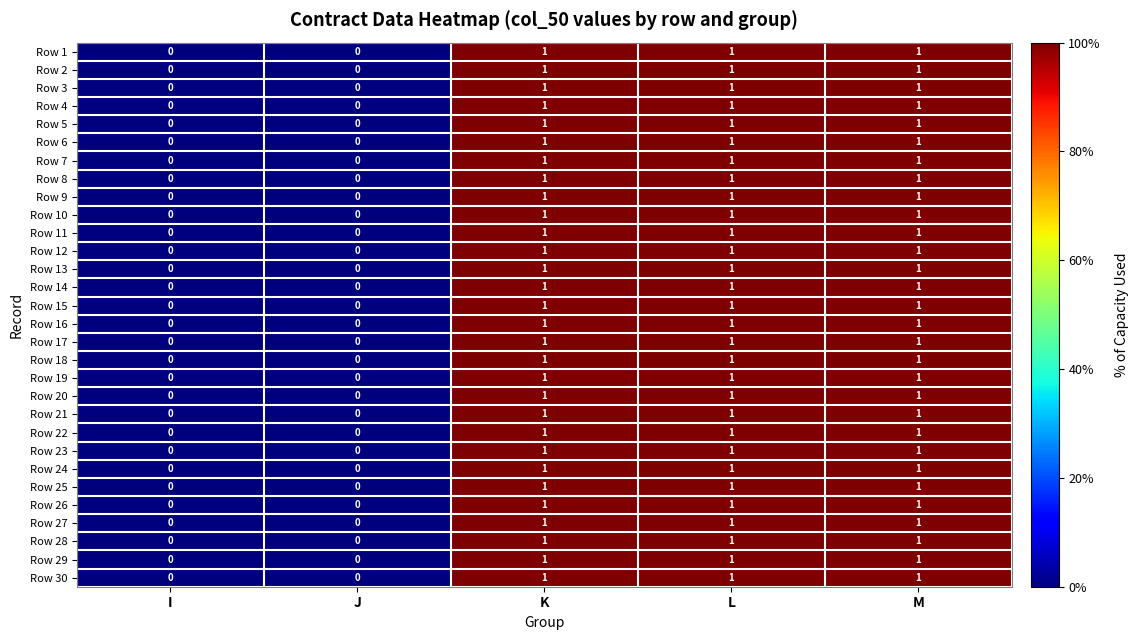

What is the sum of all Row 16 values?

3